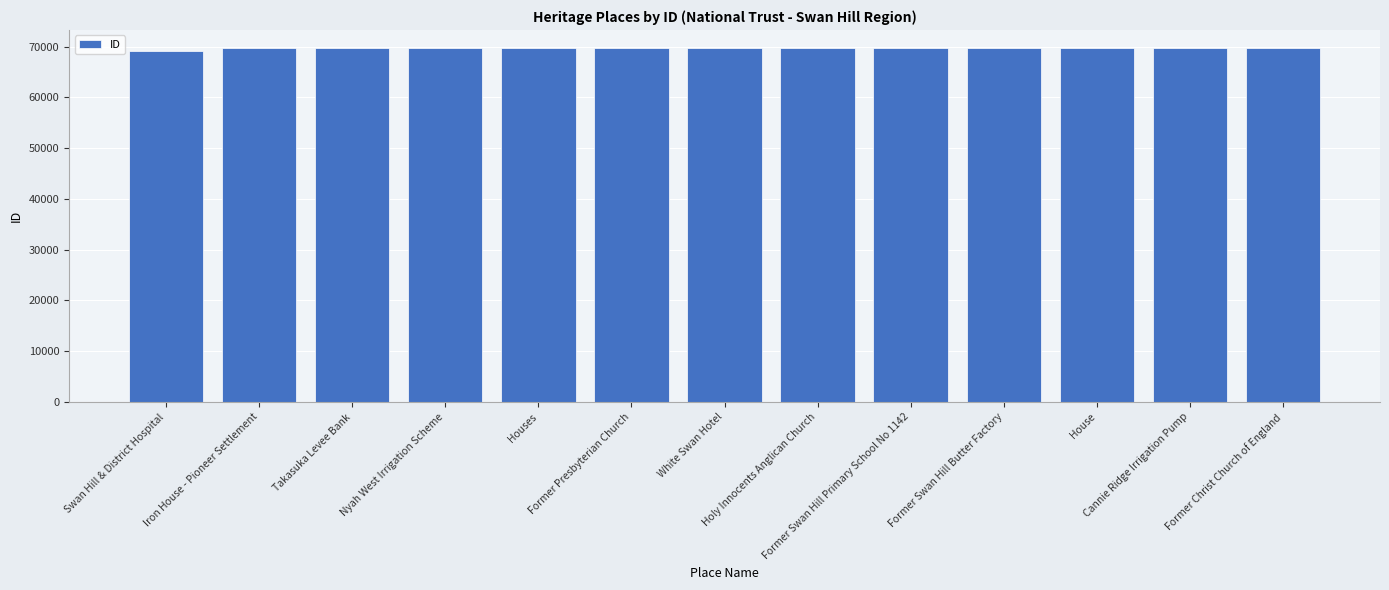

What is the ratio of the value at House to the value at Houses?

1.0